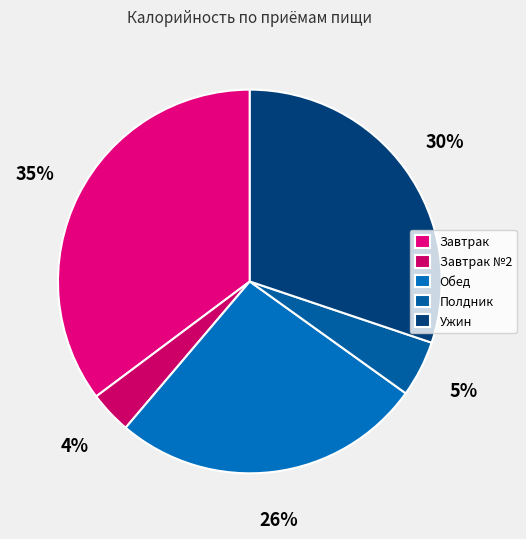

How many slices are in this pie chart?

5